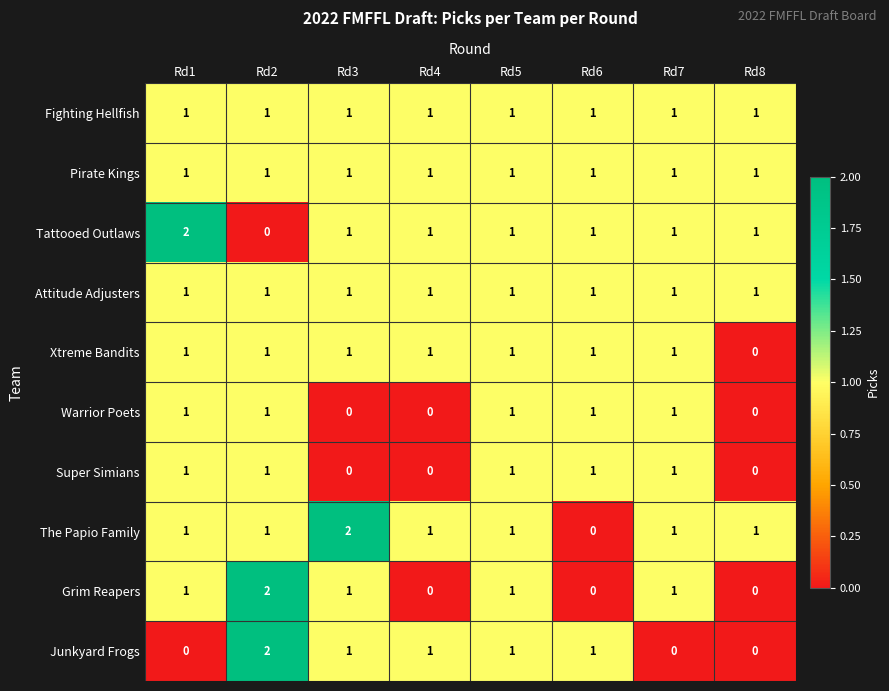

Which series changed the most between Rd5 and Rd7?

Junkyard Frogs